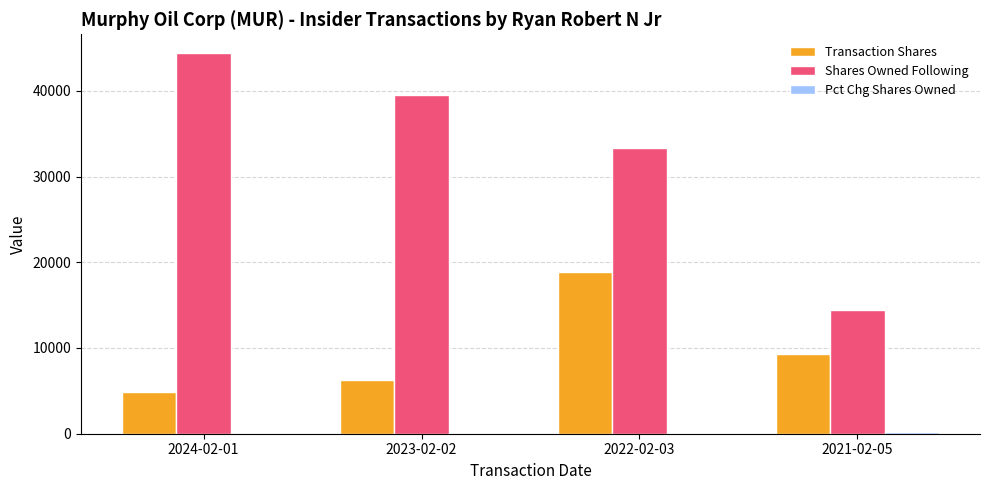

True or false: Transaction Shares has a value of 2667 at 2024-02-01.

False